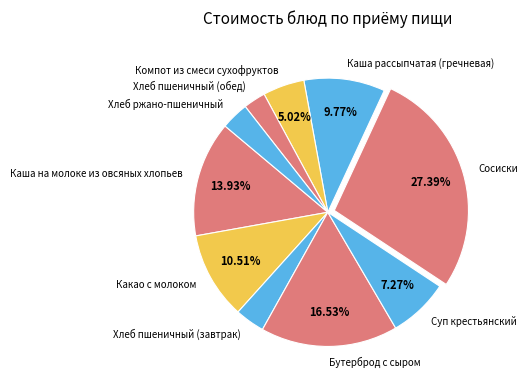

Do Бутерброд с сыром and Каша на молоке из овсяных хлопьев together represent more than half of the pie?

No